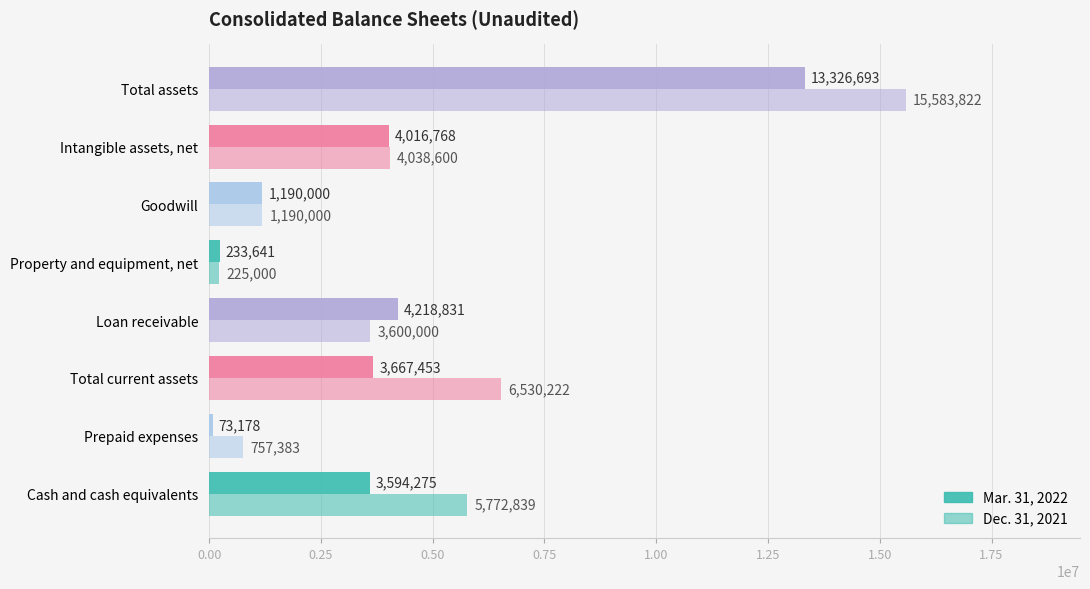

What is the highest value of the Mar. 31, 2022 series?

13326693